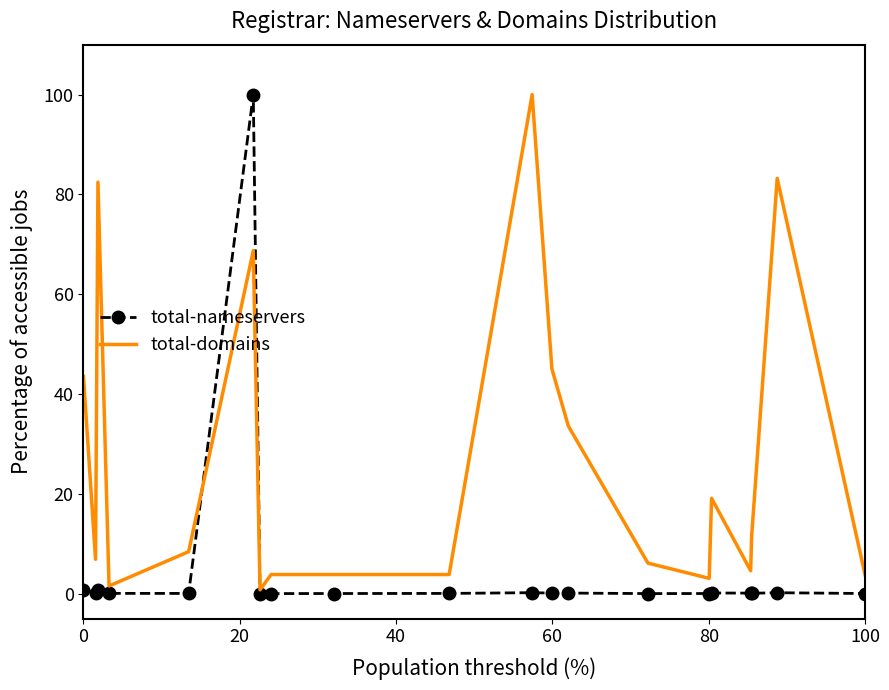

Which series has the largest total across all categories?

total-domains